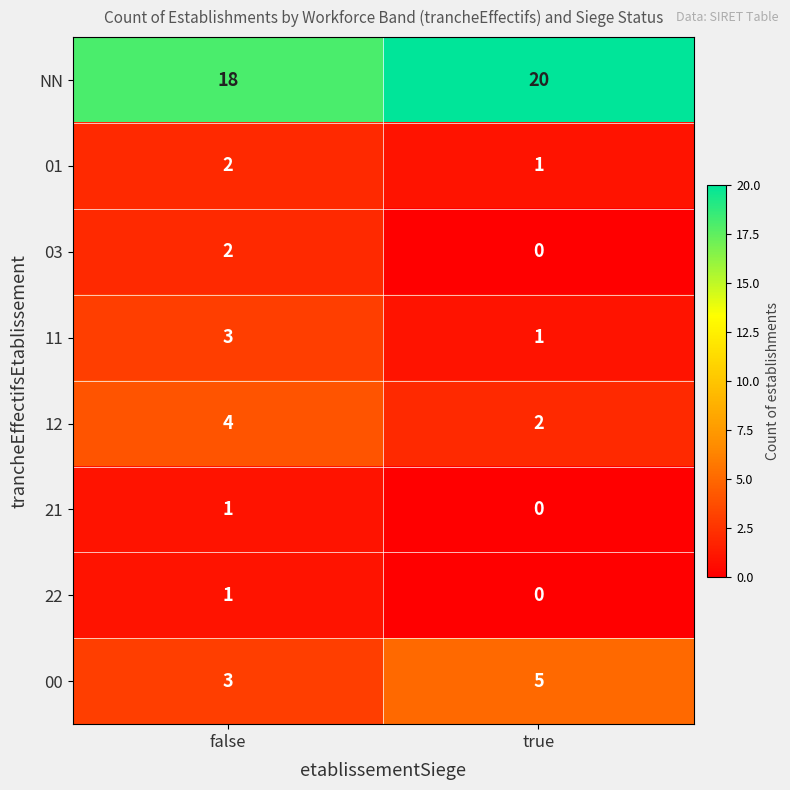

At which category does the chart reach its peak across all series?

true